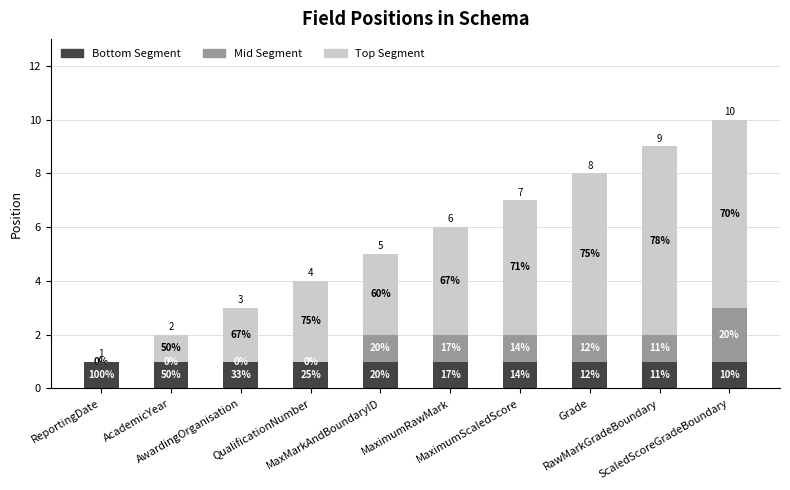

What position from the right is MaximumRawMark?

5